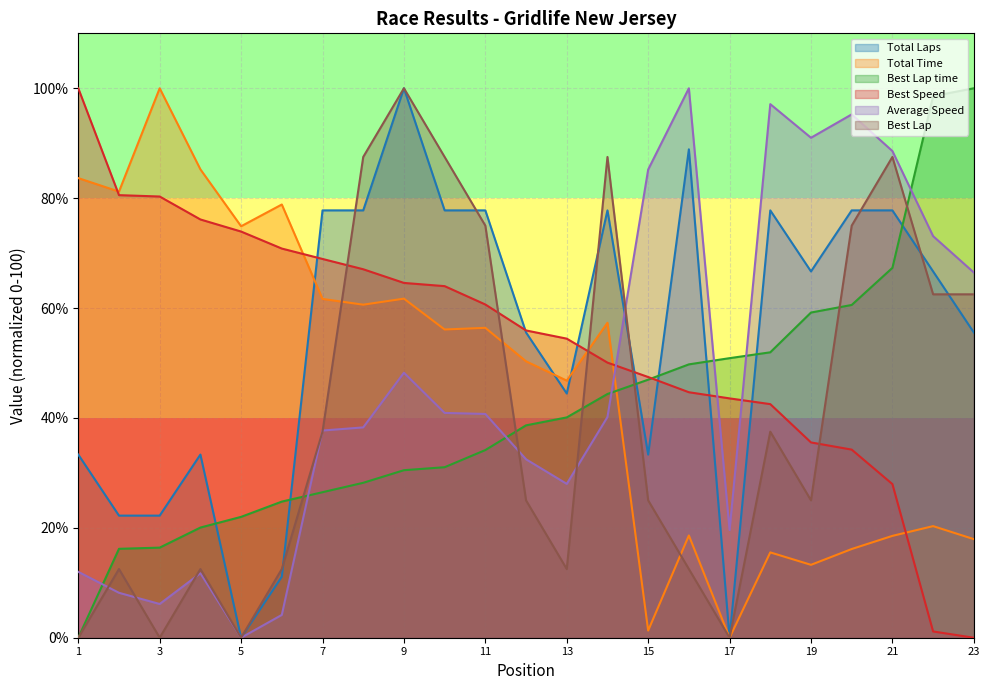

Reading left to right, extract all data points from this chart.

Total Laps: 33.3	22.2	22.2	33.3	0.0	11.1	77.8	77.8	100.0	77.8	77.8	55.6	44.4	77.8	33.3	88.9	0.0	77.8	66.7	77.8	77.8	66.7	55.6
Total Time: 83.7	81.2	100.0	85.2	74.9	78.8	61.7	60.6	61.7	56.1	56.4	50.3	46.8	57.3	1.3	18.6	0.0	15.5	13.3	16.1	18.5	20.3	17.9
Best Lap time: 0.0	16.2	16.4	20.1	22.0	24.8	26.5	28.2	30.5	31.0	34.2	38.7	40.1	44.4	47.0	49.8	50.9	51.9	59.2	60.6	67.3	98.6	100.0
Best Speed: 100.0	80.6	80.3	76.1	73.9	70.8	68.9	67.1	64.6	64.0	60.6	55.9	54.4	50.1	47.4	44.7	43.6	42.5	35.5	34.2	28.0	1.1	0.0
Average Speed: 12.0	8.2	6.1	11.7	0.0	4.1	37.7	38.3	48.2	40.9	40.7	32.5	28.0	40.2	85.2	100.0	19.6	97.1	91.0	95.2	88.6	73.1	66.5
Best Lap: 0.0	12.5	0.0	12.5	0.0	12.5	37.5	87.5	100.0	87.5	75.0	25.0	12.5	87.5	25.0	12.5	0.0	37.5	25.0	75.0	87.5	62.5	62.5